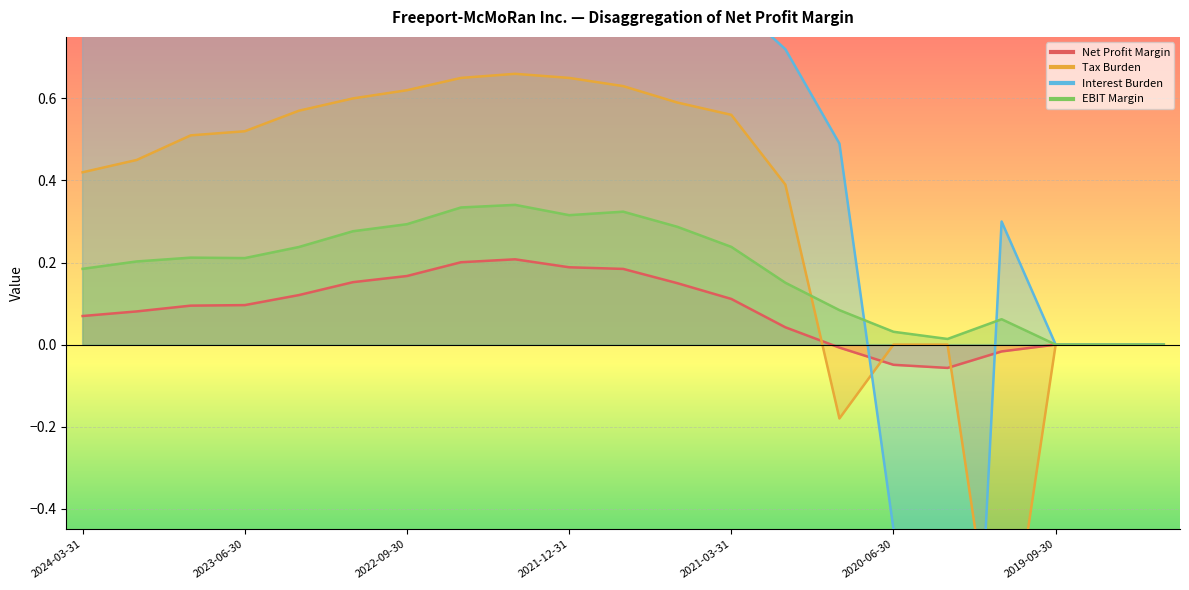

At 2021-03-31, list the series in order from smallest to largest.

Net Profit Margin, EBIT Margin, Tax Burden, Interest Burden